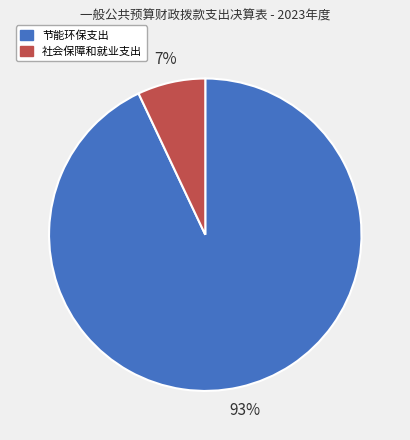

How many slices are in this pie chart?

2